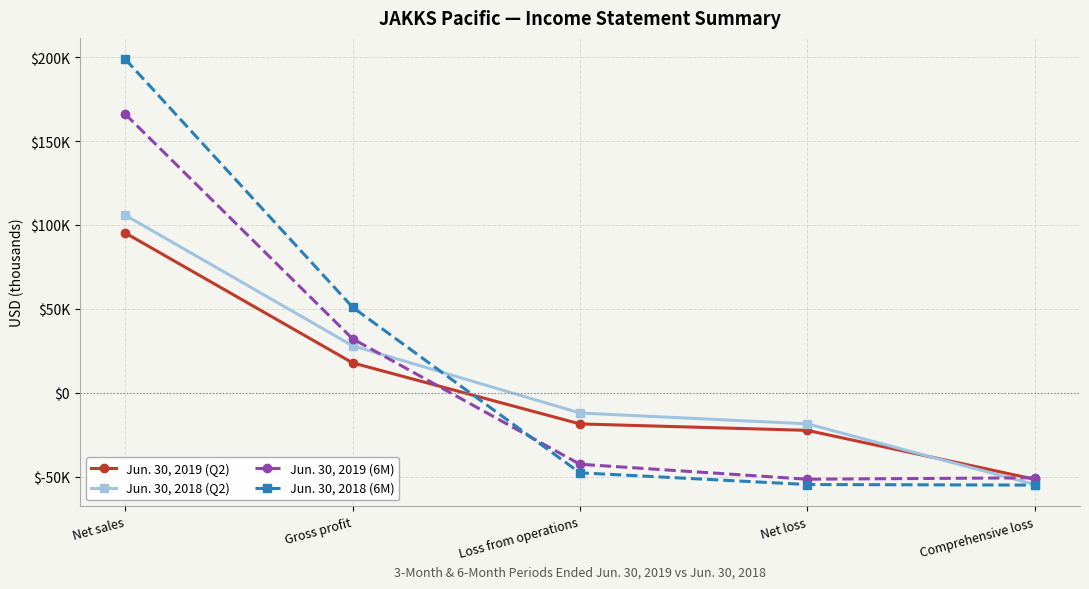

Which series has the largest total across all categories?

Jun. 30, 2018 (6M)